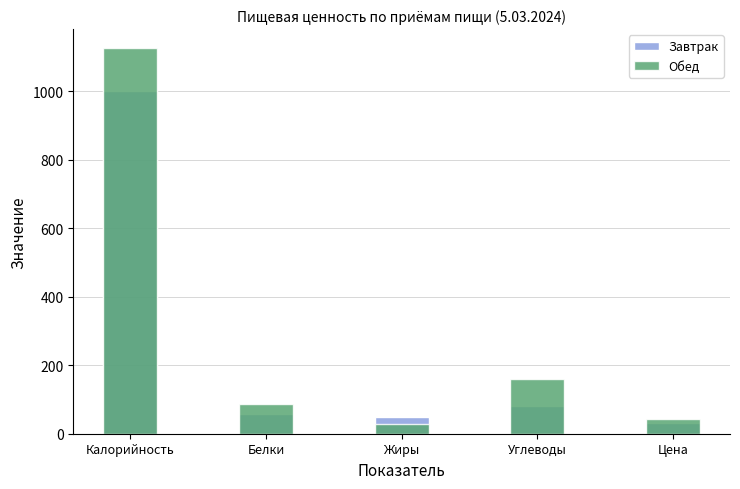

What value does the Обед series have at Калорийность?

1126.0